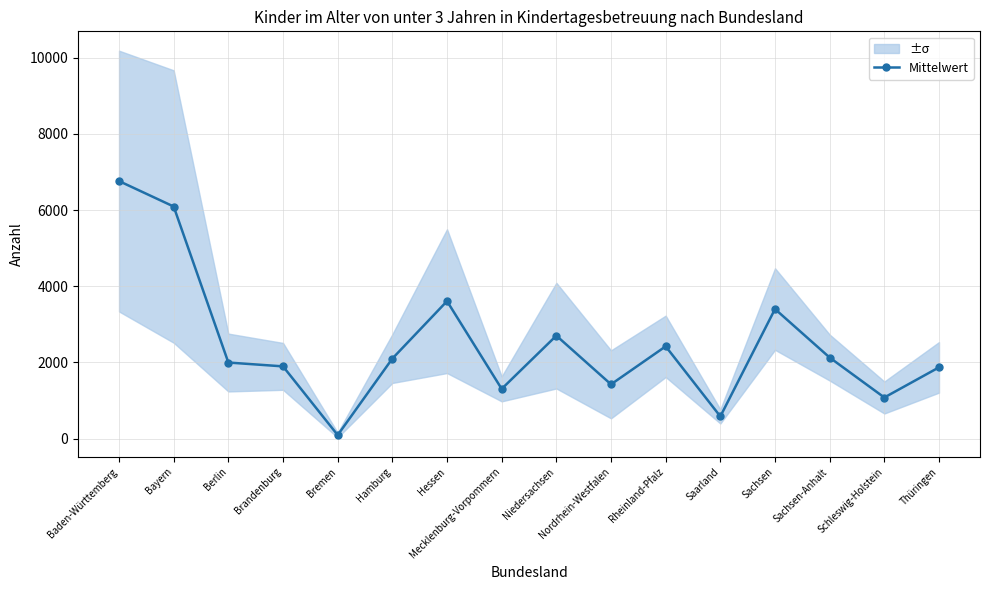

Approximately how many times larger is the value at Hamburg compared to Mecklenburg-Vorpommern?

1.6